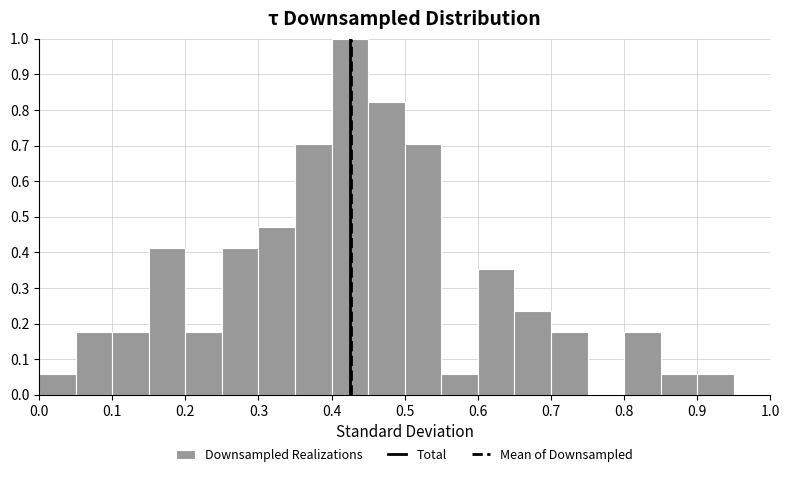

Reading left to right, transcribe this chart: for each bar, give the range it covers on the x-axis and its height. The values are not printed on the chart, so give them approximately, as read against the axis.

0.00 to 0.05: 0.06
0.05 to 0.10: 0.18
0.10 to 0.15: 0.18
0.15 to 0.20: 0.41
0.20 to 0.25: 0.18
0.25 to 0.30: 0.41
0.30 to 0.35: 0.47
0.35 to 0.40: 0.71
0.40 to 0.45: 1.00
0.45 to 0.50: 0.82
0.50 to 0.55: 0.71
0.55 to 0.60: 0.06
0.60 to 0.65: 0.35
0.65 to 0.70: 0.24
0.70 to 0.75: 0.18
0.75 to 0.80: 0
0.80 to 0.85: 0.18
0.85 to 0.90: 0.06
0.90 to 0.95: 0.06
0.95 to 1.00: 0